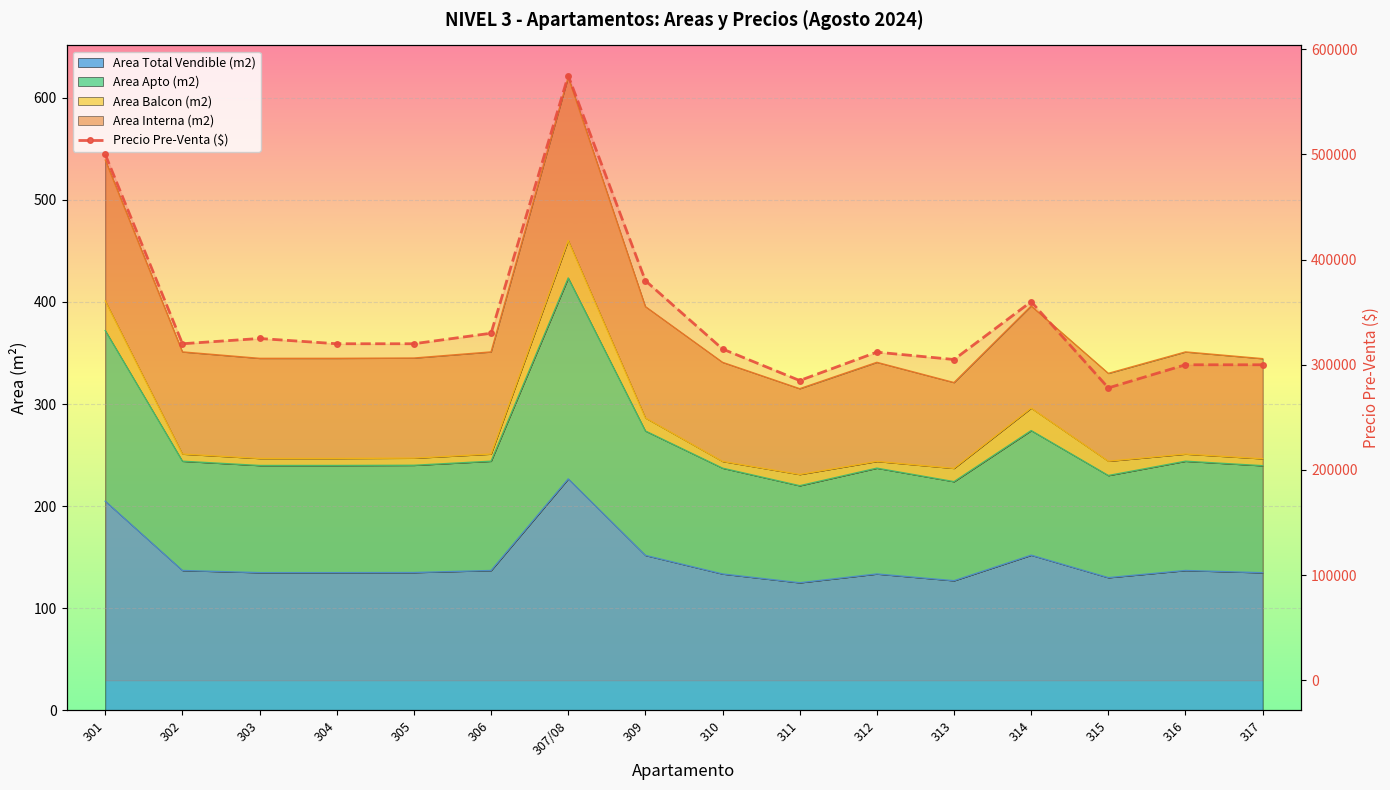

What is the greatest value displayed?

575000